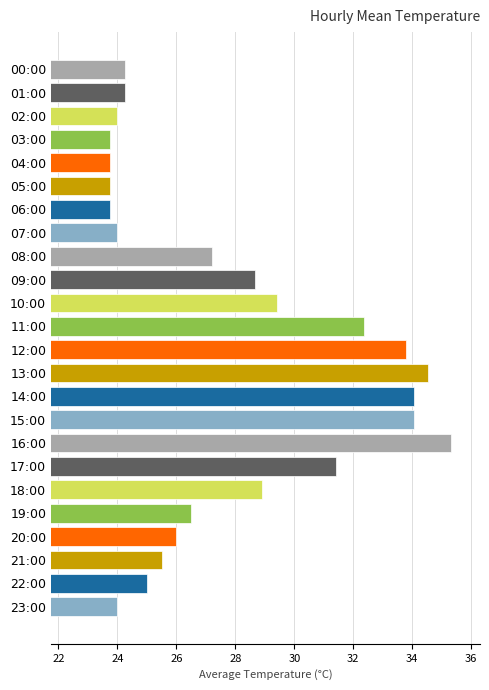

What is the sum of the values at 21:00 and 10:00?

54.9